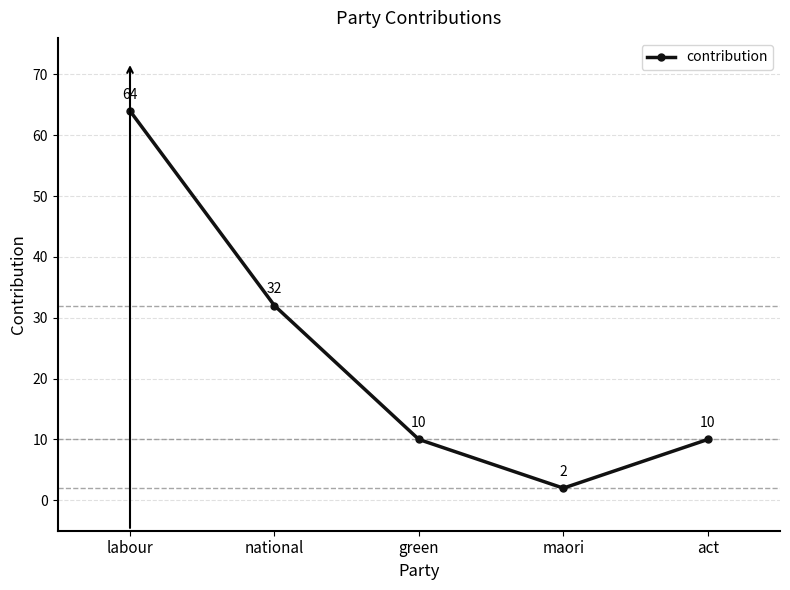

What is the sum of all values?

118